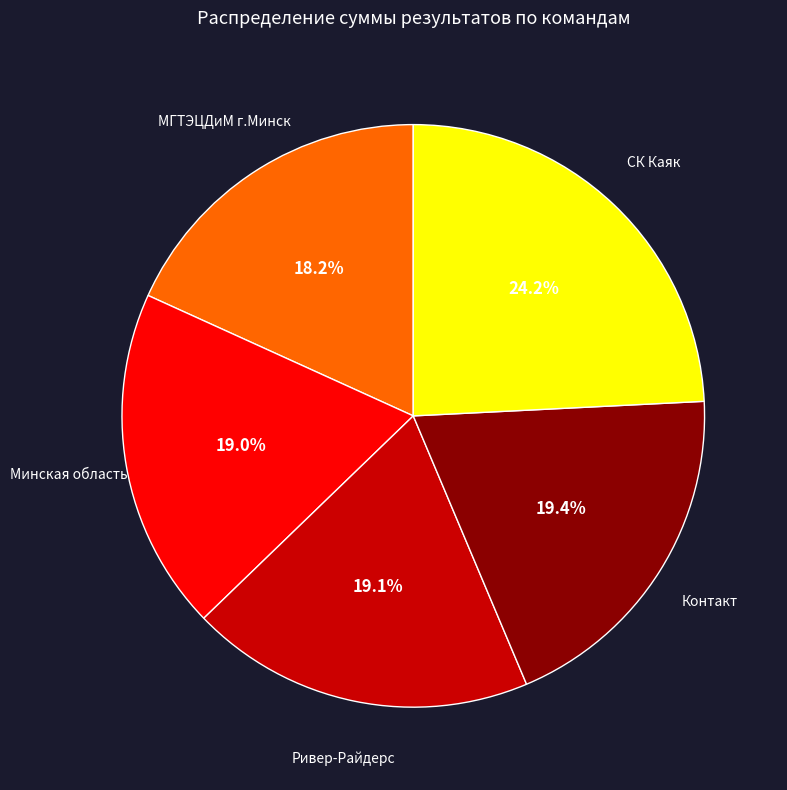

Is there a majority slice in this chart?

No